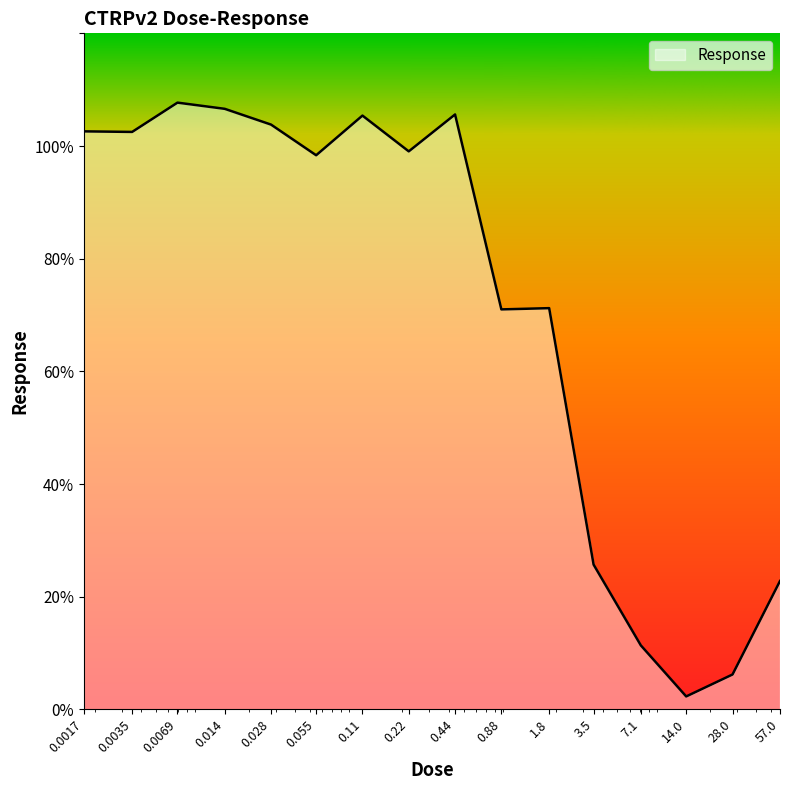

What is the difference between the maximum and minimum values?

105.4